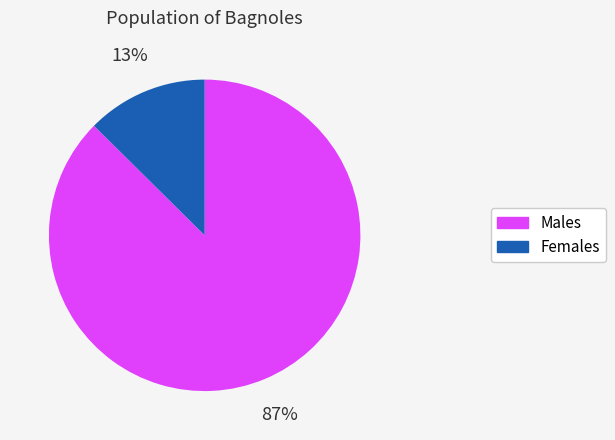

Which has a higher value, Females or Males?

Males